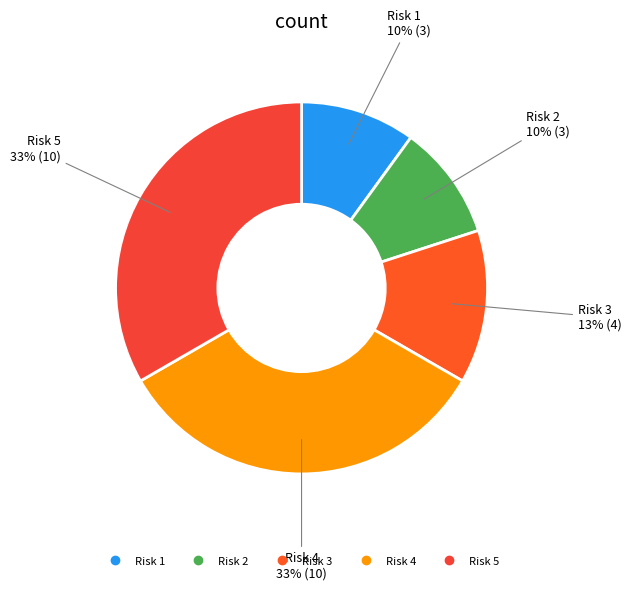

How many slices are in this pie chart?

5